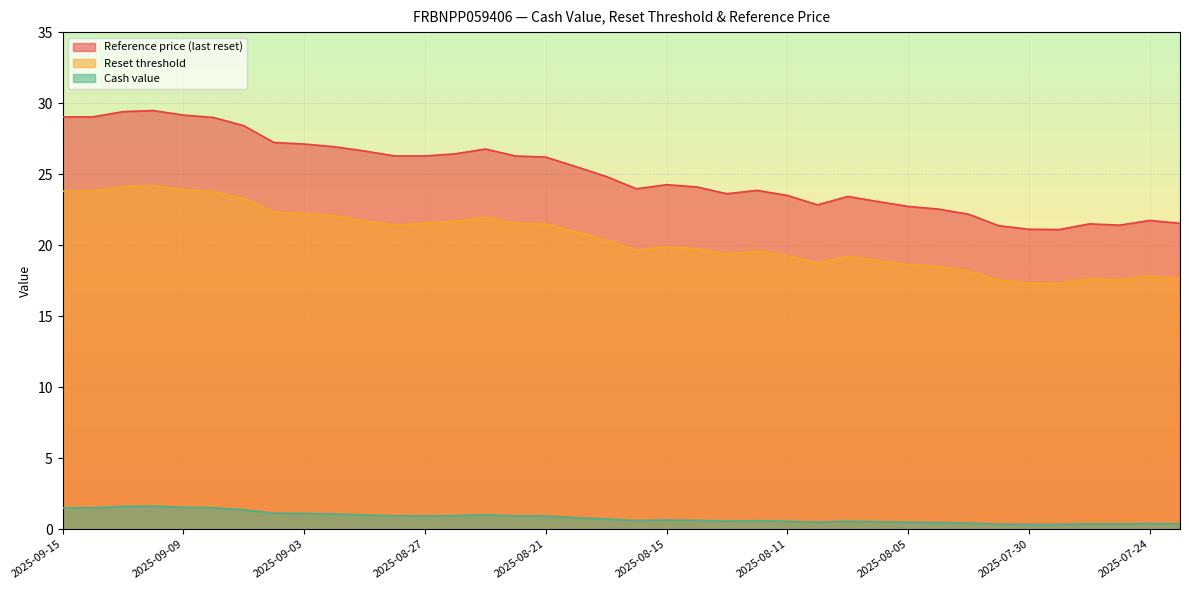

True or false: Reference price (last reset) has more than 0 interior local peaks.

True